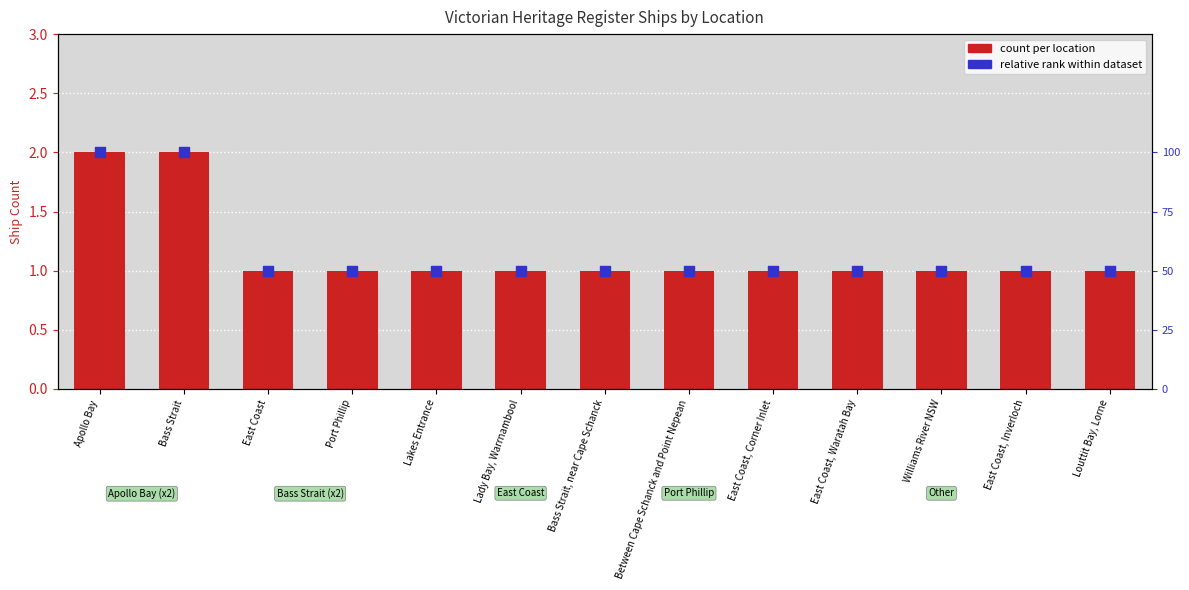

At how many categories does at least one series exceed 7?

13